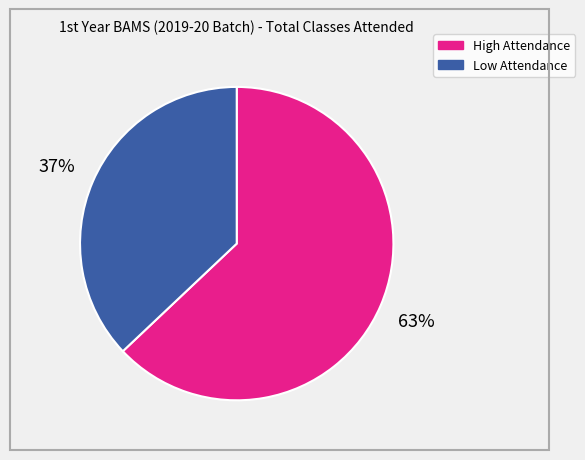

How many segments does this pie chart have?

2